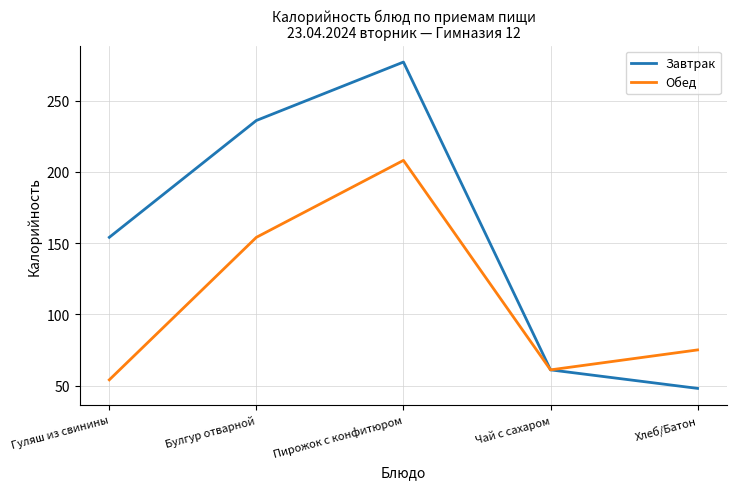

Which series has the largest range (max minus min)?

Завтрак